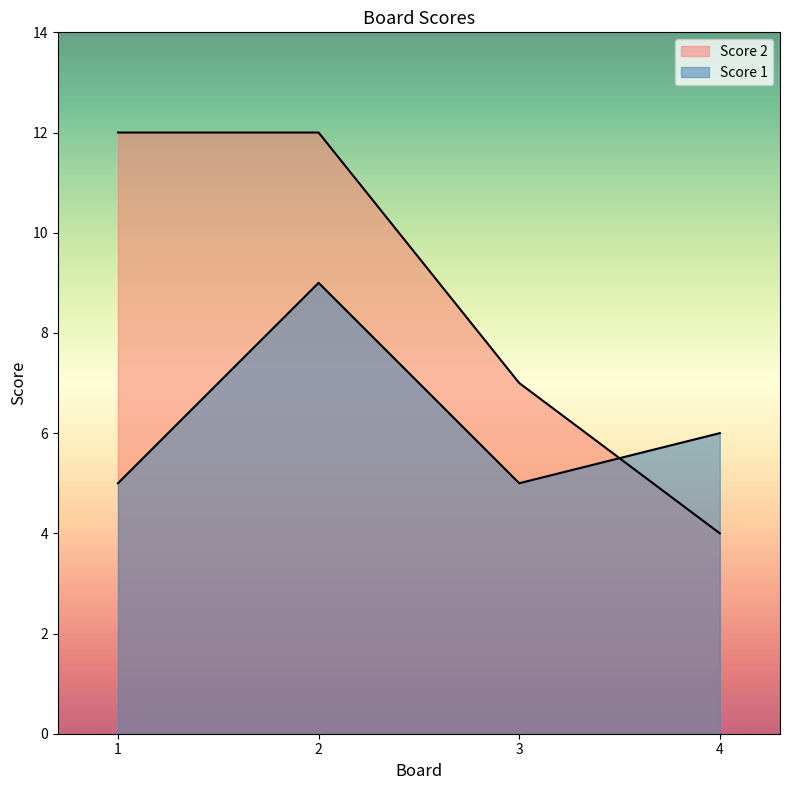

At how many categories does at least one series exceed 7?

2